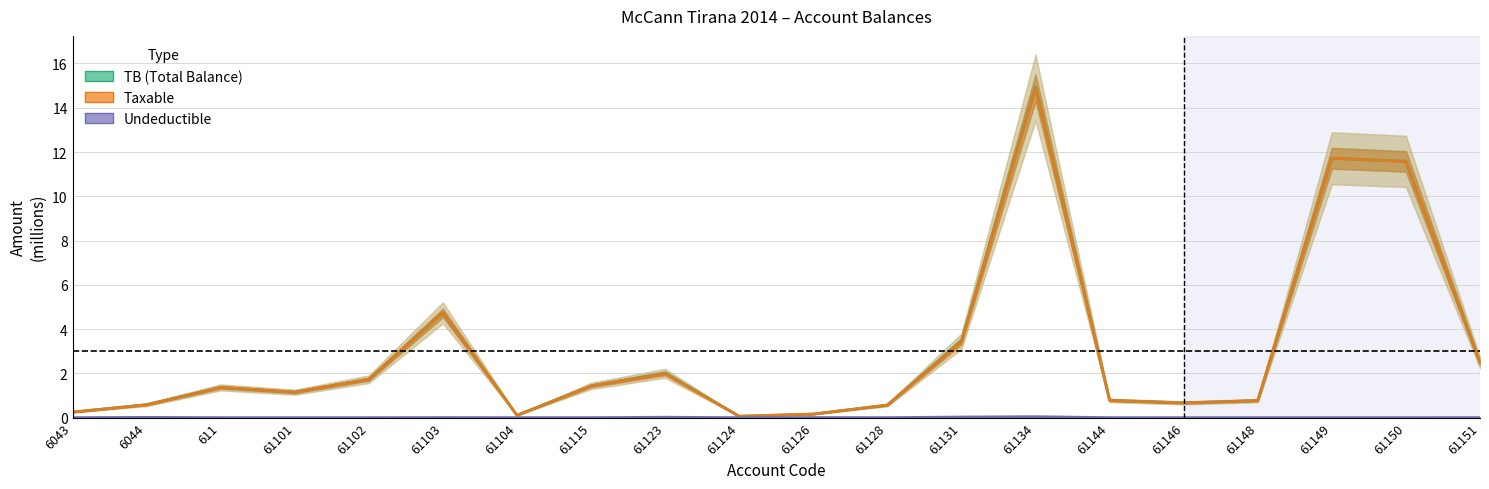

The value of Taxable at 61115 is 1.4. True or false?

True